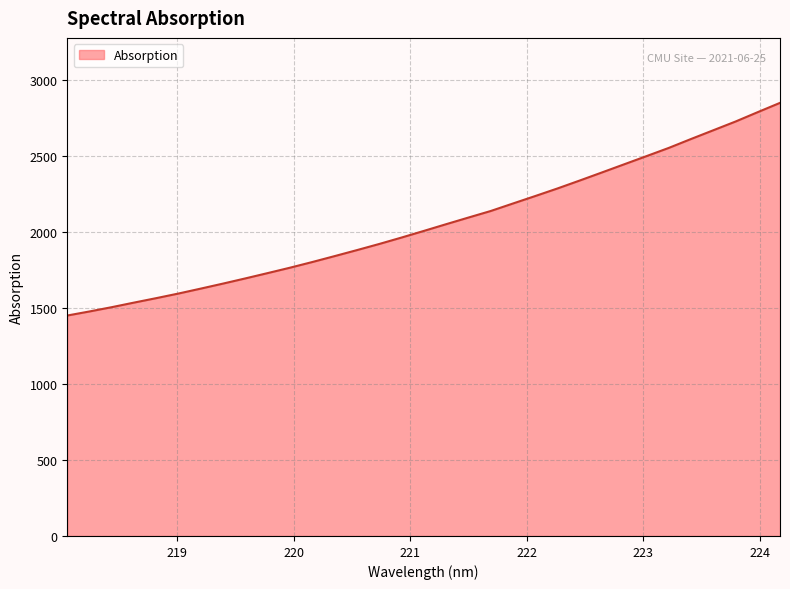

How many distinct data groups are displayed?

1